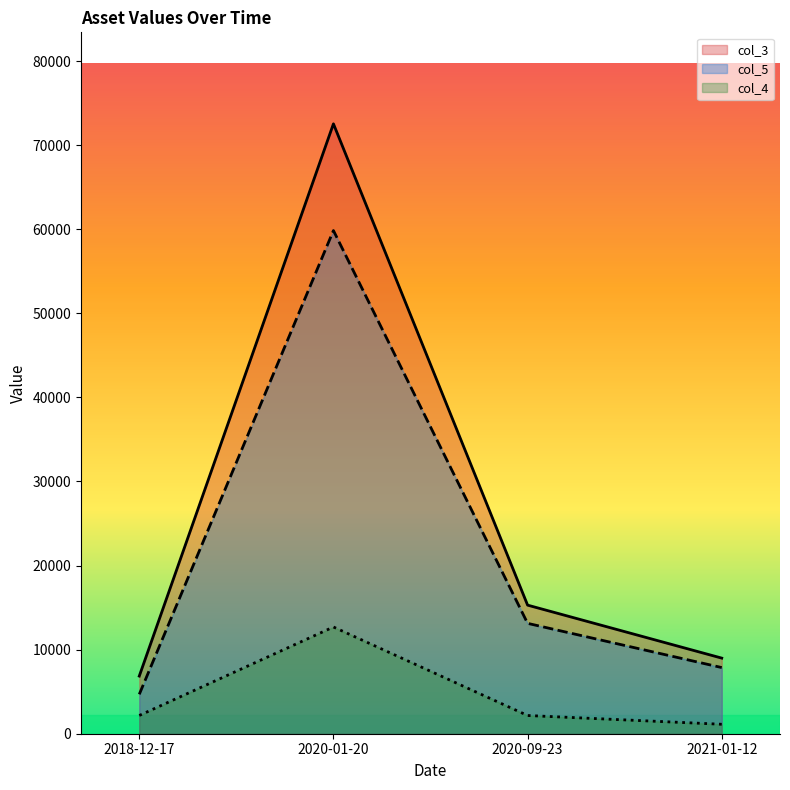

True or false: col_3 and col_4 intersect in this chart.

False